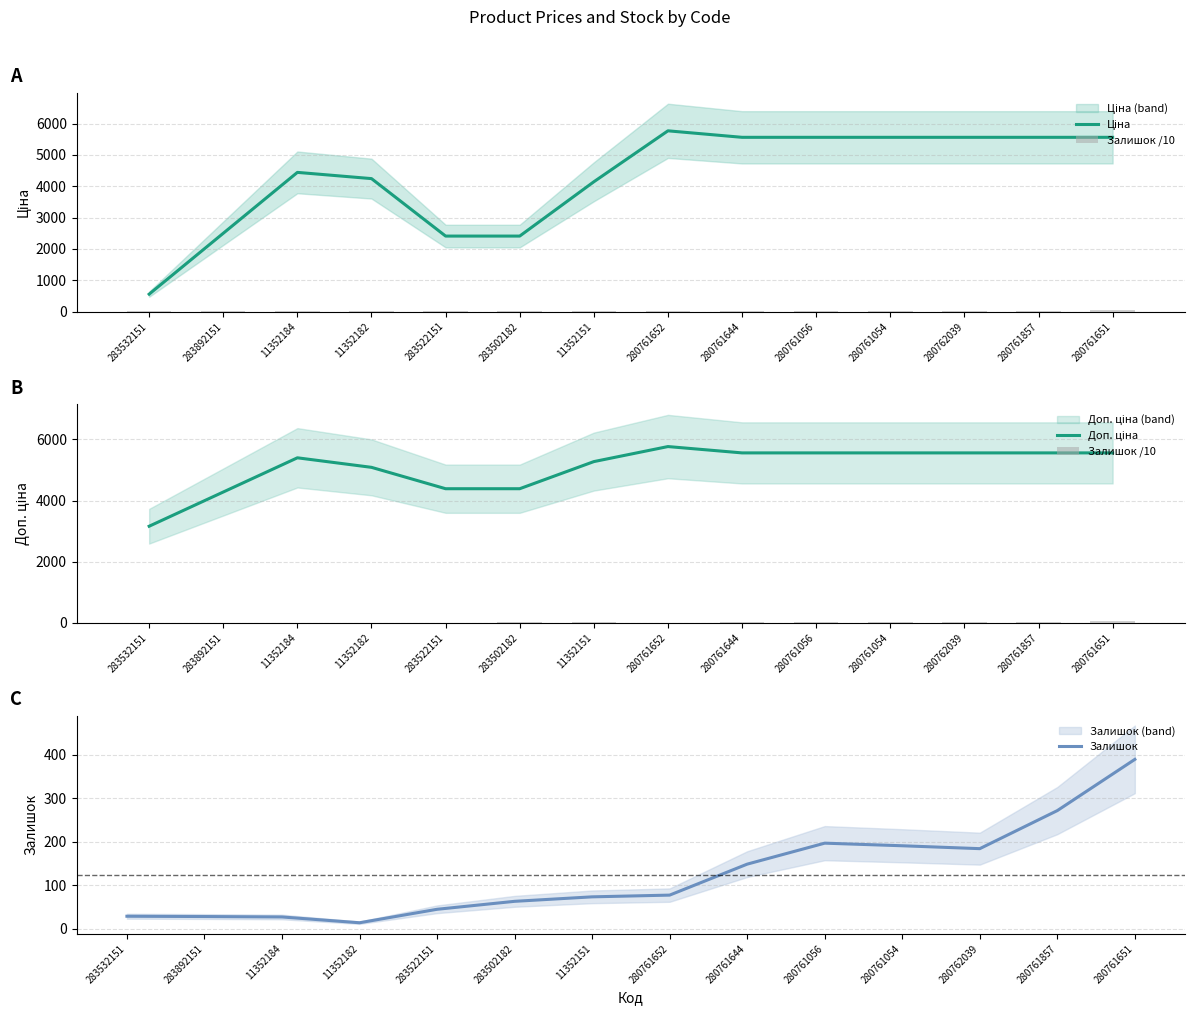

The Залишок series shows 249.3 at 280761651. True or false?

False